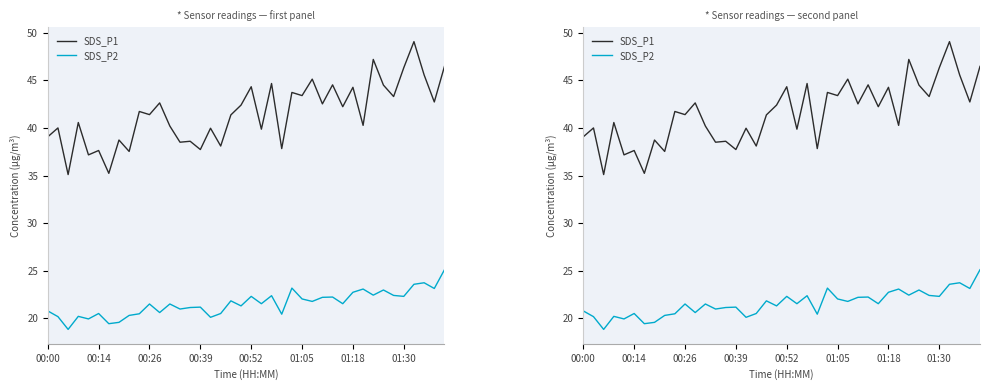

Where does the SDS_P2 series first go above 21?

00:26